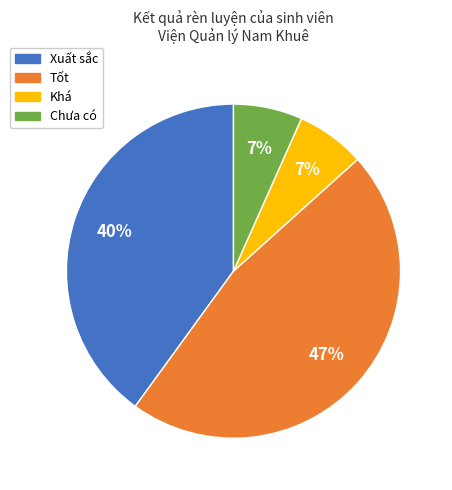

Which has a higher value, Tốt or Xuất sắc?

Tốt